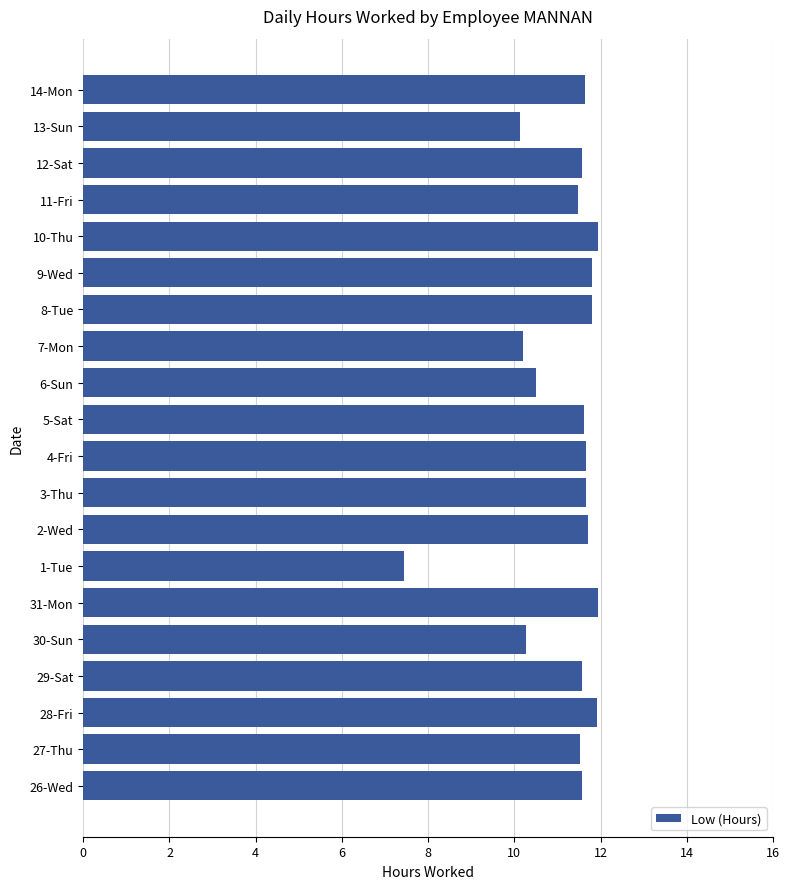

What is the smallest value displayed?

7.5